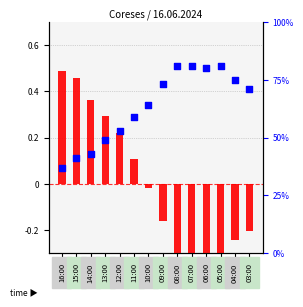

What are all the series names shown in the legend?

log ratio, percentile rank within the sample